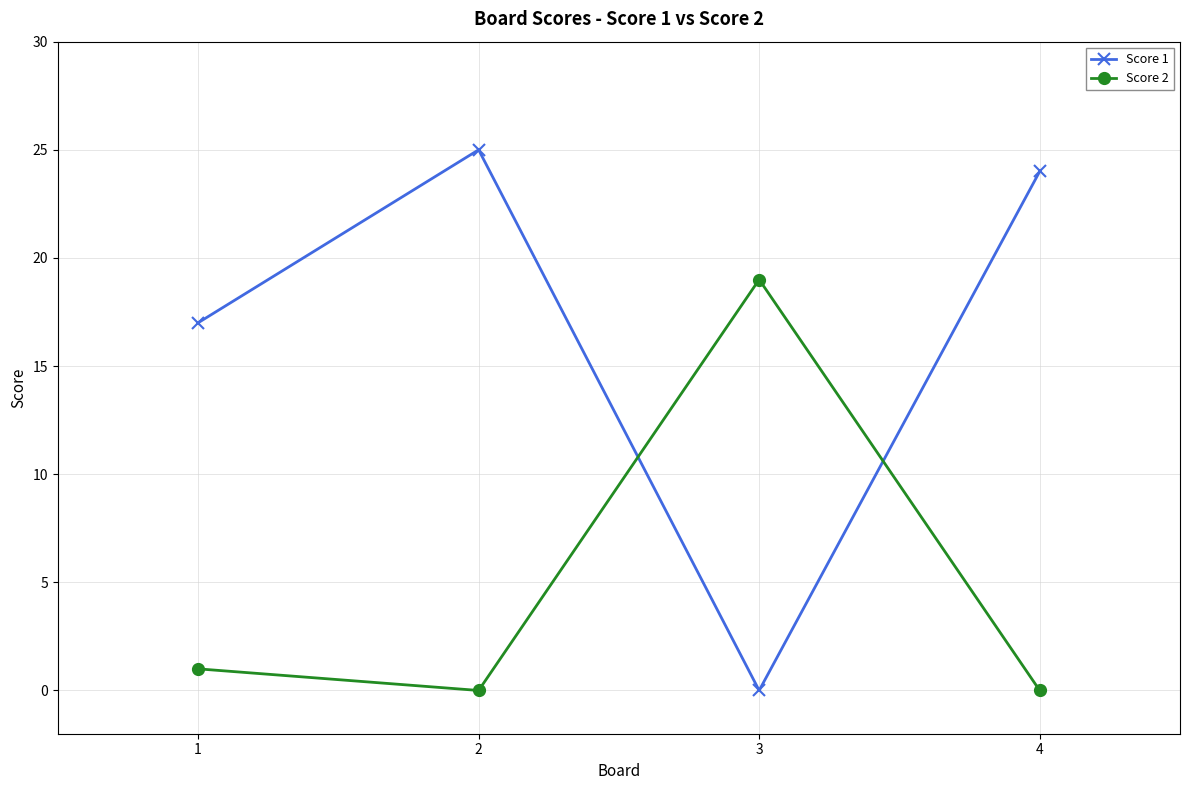

What is the difference between the second highest and minimum values in the Score 1 series?

24